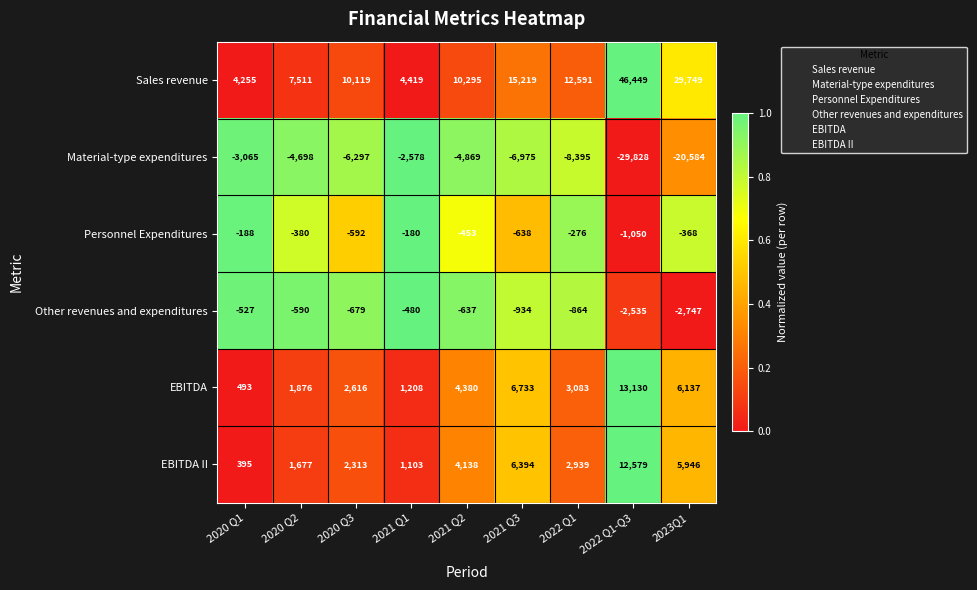

What is the sum of the Personnel Expenditures values at 2020 Q1 and 2022 Q1-Q3?

-1238